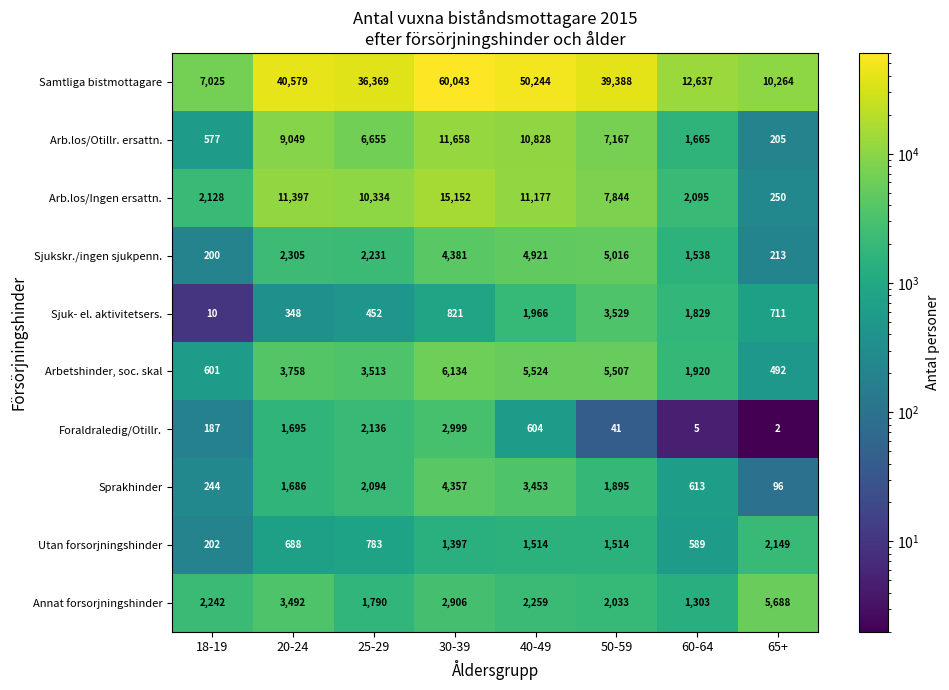

Which series has the largest total across all categories?

Samtliga bistmottagare